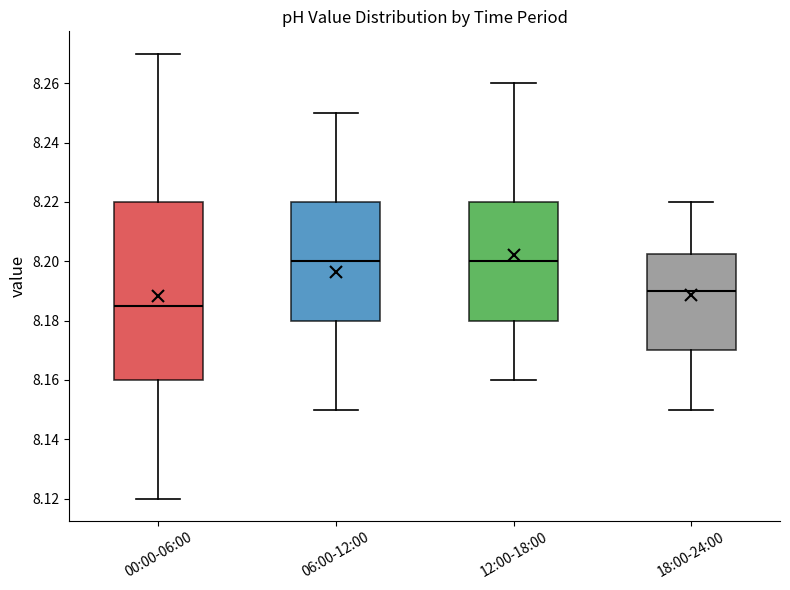

Reading left to right, read every box against the y-axis: the position of its median line, the range the box covers, and the ends of its whiskers. The values are not printed on the chart, so give them approximately, as read against the axis.

00:00-06:00: median 8.186, box 8.160 to 8.220, whiskers 8.120 to 8.270
06:00-12:00: median 8.200, box 8.180 to 8.220, whiskers 8.150 to 8.250
12:00-18:00: median 8.200, box 8.180 to 8.220, whiskers 8.160 to 8.260
18:00-24:00: median 8.190, box 8.170 to 8.202, whiskers 8.150 to 8.220